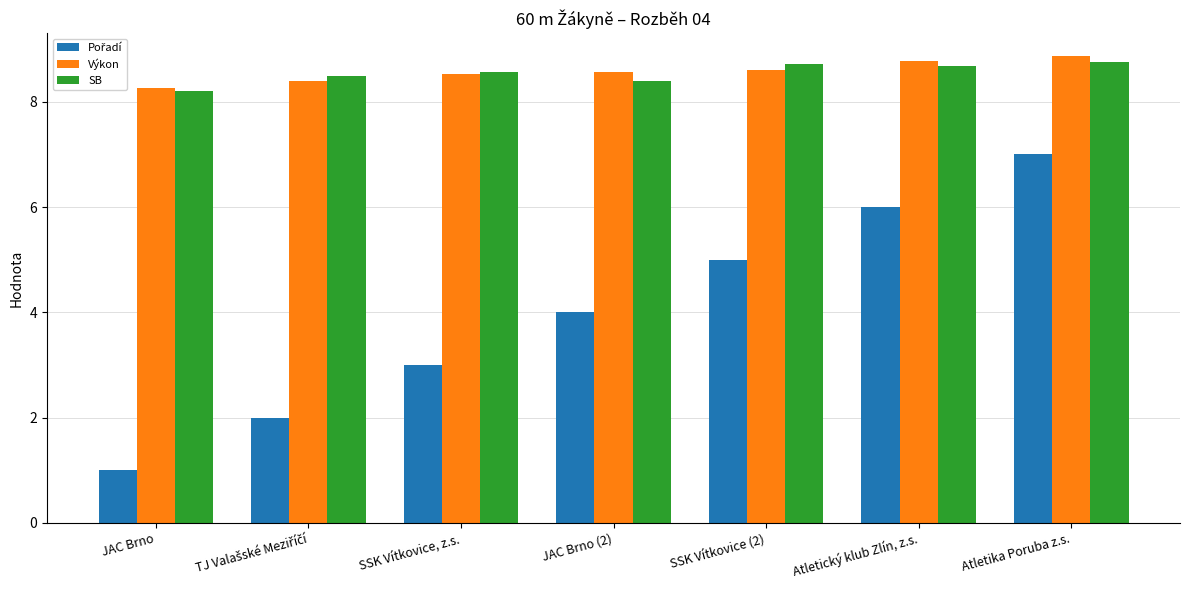

What is the difference between the highest and lowest values at SSK Vítkovice (2)?

3.7